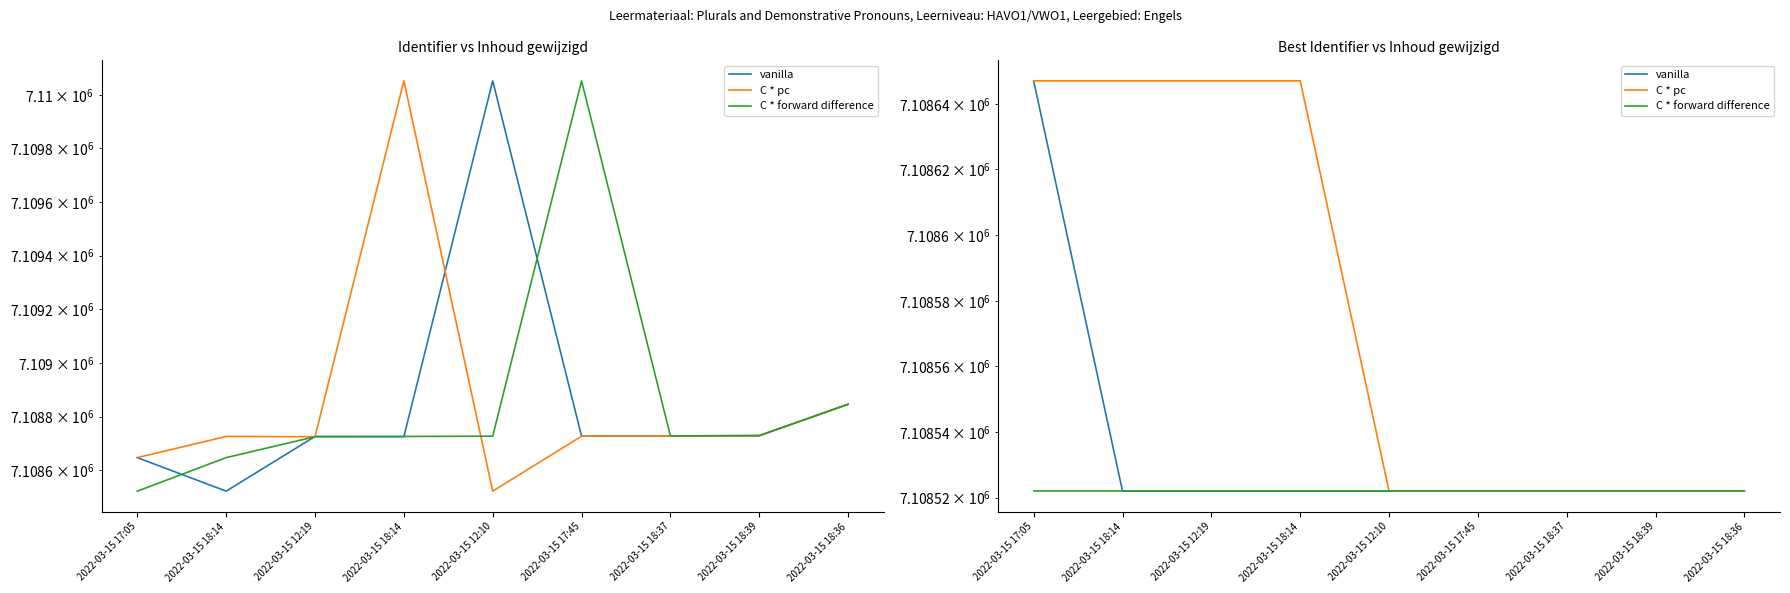

Is the value of C * pc at 2022-03-15 12:19 greater than the value of vanilla at 2022-03-15 12:19?

Yes